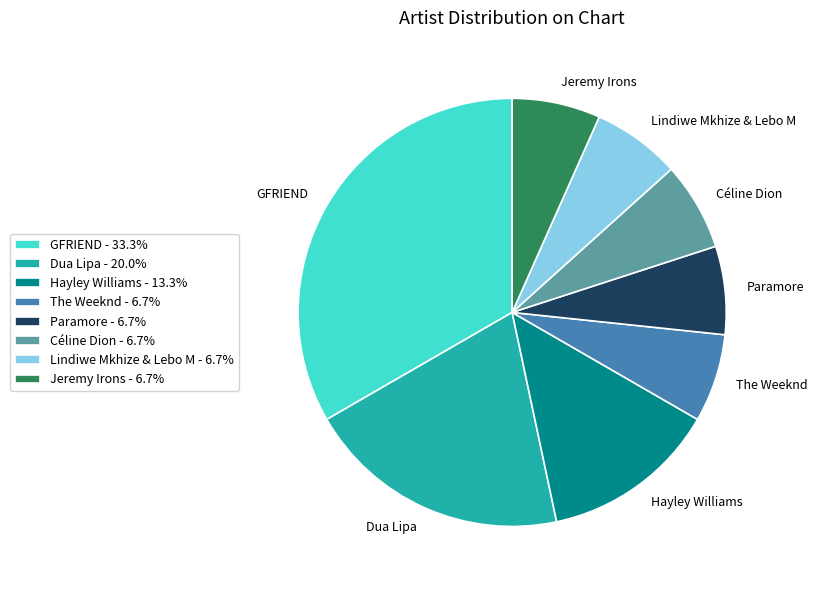

Does Céline Dion represent more than half of the total?

No